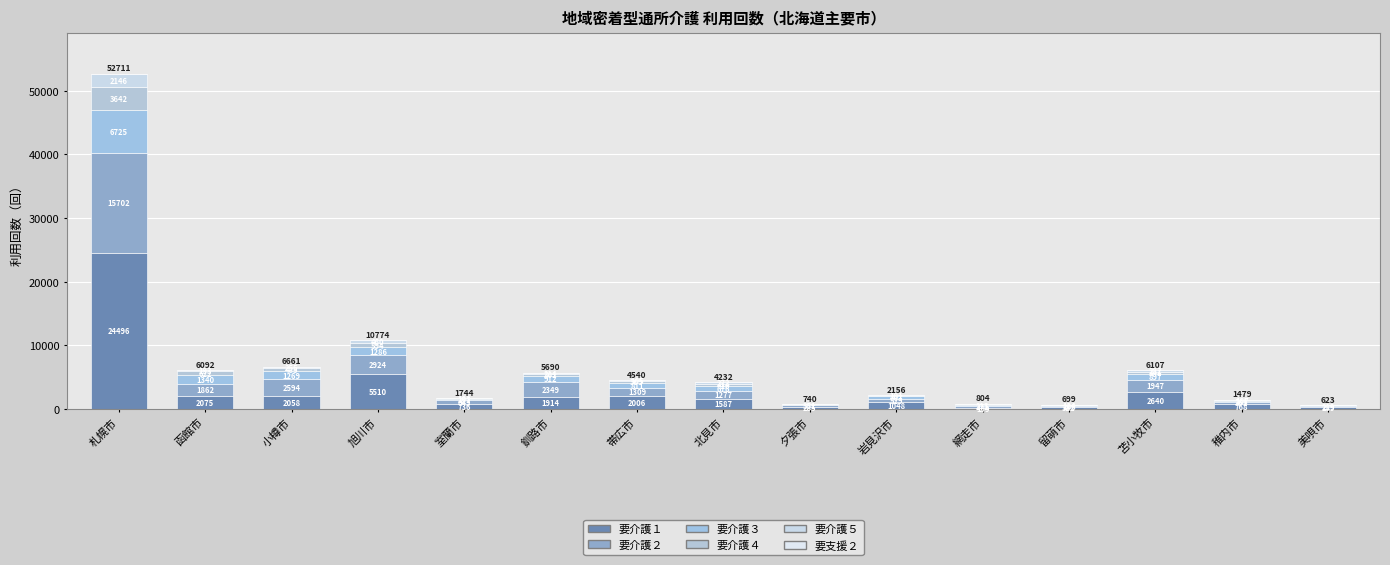

Where is 要介護５ nearest to the value 1073?

旭川市